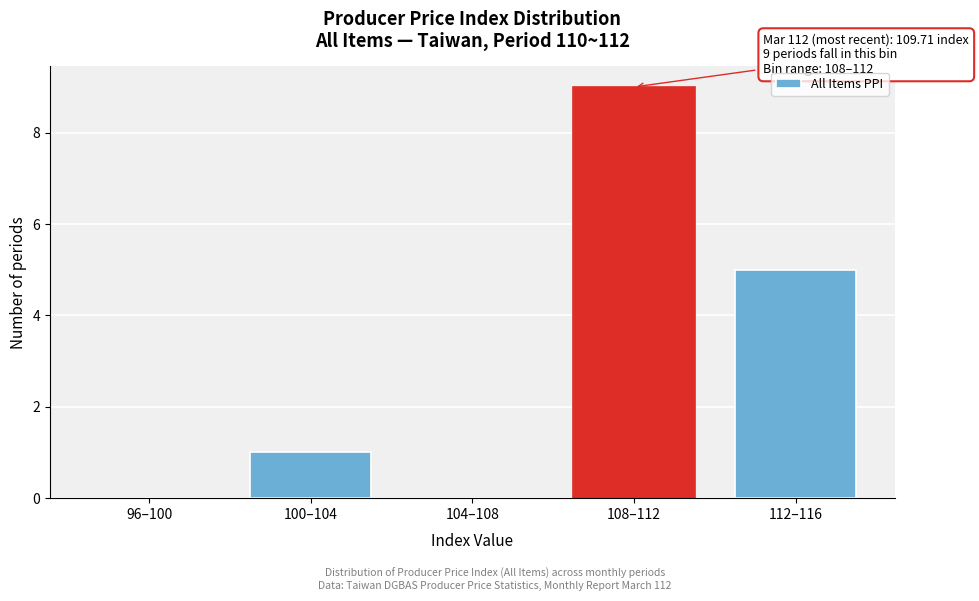

Reading right to left, transcribe all the data shown in this chart.

112–116=5	108–112=9	104–108=0	100–104=1	96–100=0